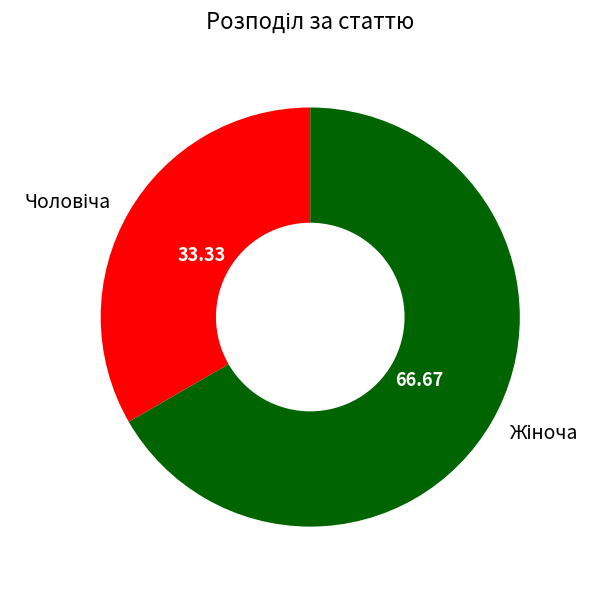

Is there any slice that represents more than half of the pie?

Yes